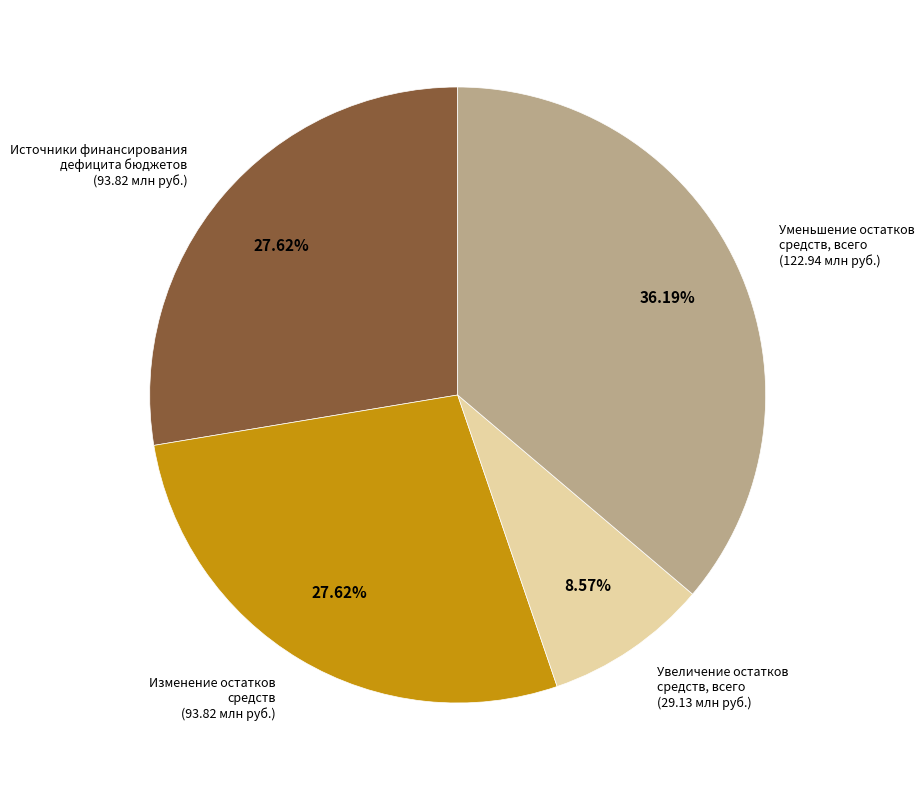

Approximately how many times larger is the value at Уменьшение остатков средств, всего (122.94 млн руб.) compared to Увеличение остатков средств, всего (29.13 млн руб.)?

4.2